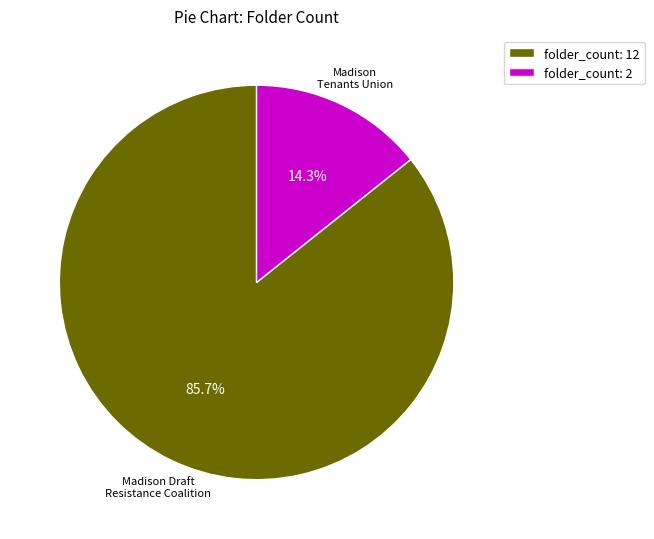

Which category accounts for the majority?

folder_count: 12